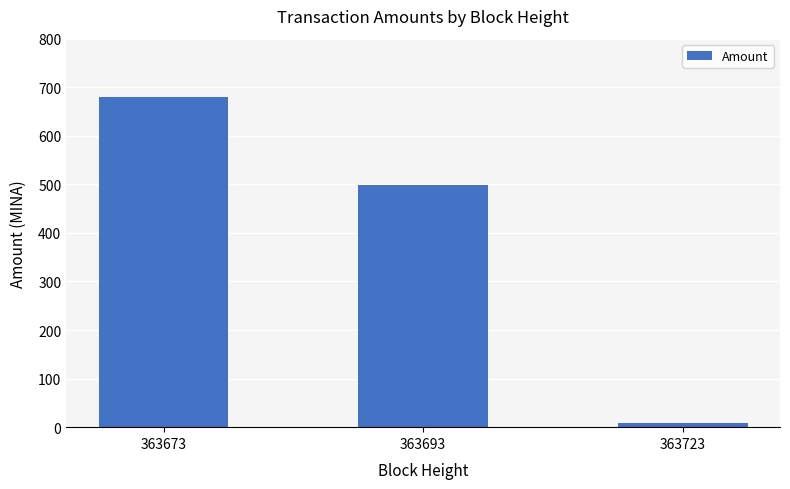

At which label does the data first exceed 499?

363673